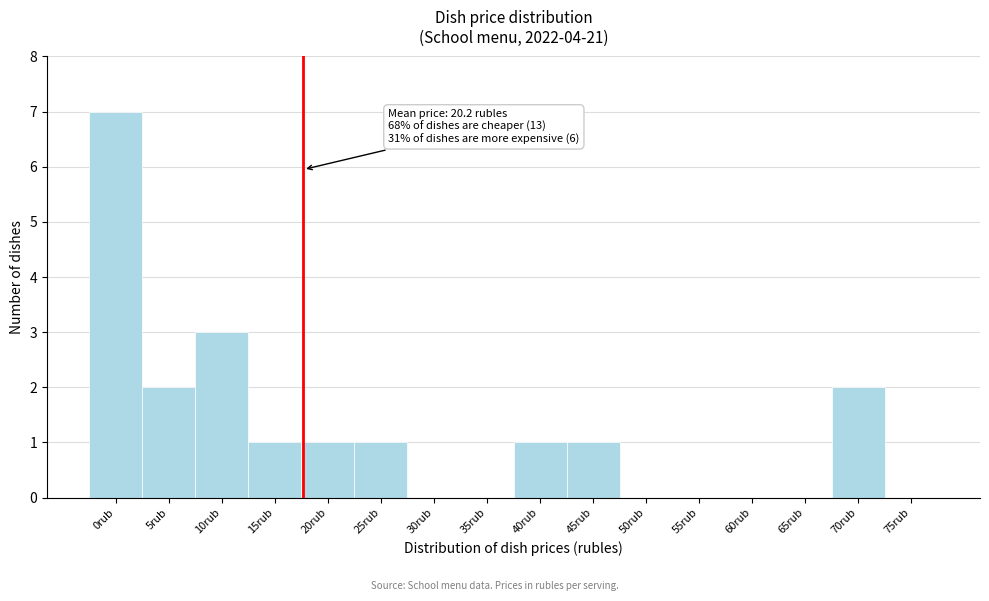

Reading left to right, what are all the values shown in this chart?

0rub=7	5rub=2	10rub=3	15rub=1	20rub=1	25rub=1	30rub=0	35rub=0	40rub=1	45rub=1	50rub=0	55rub=0	60rub=0	65rub=0	70rub=2	75rub=0